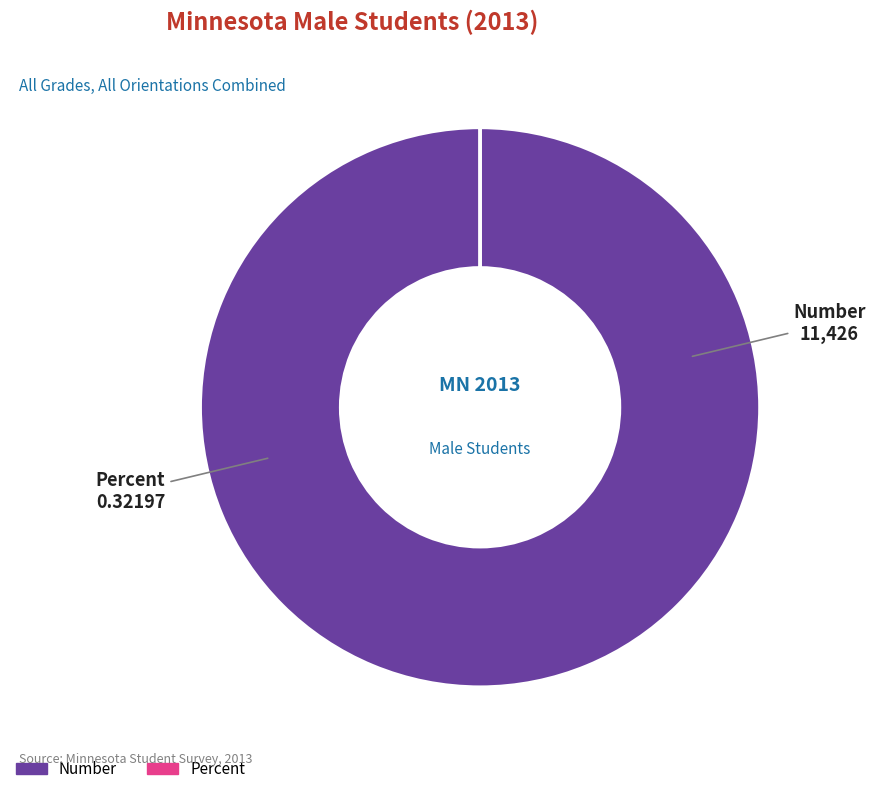

Does Number account for over 50% of the chart?

Yes